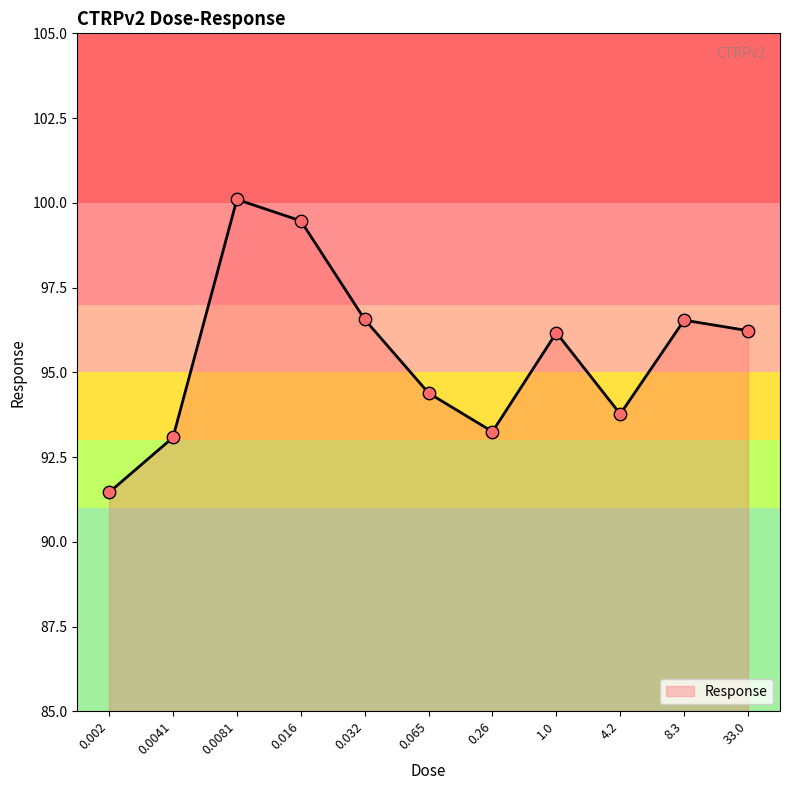

Which has a higher value, 8.3 or 0.0041?

8.3